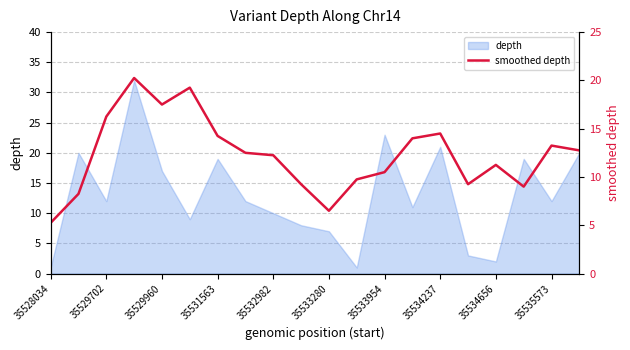

How many data points are less than 12?

9